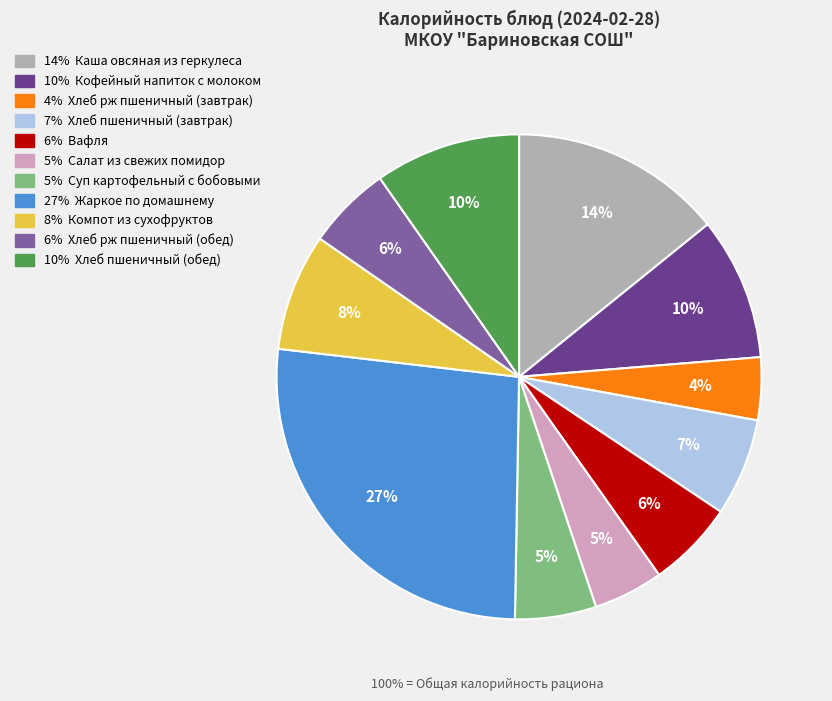

Is there any slice that represents more than half of the pie?

No